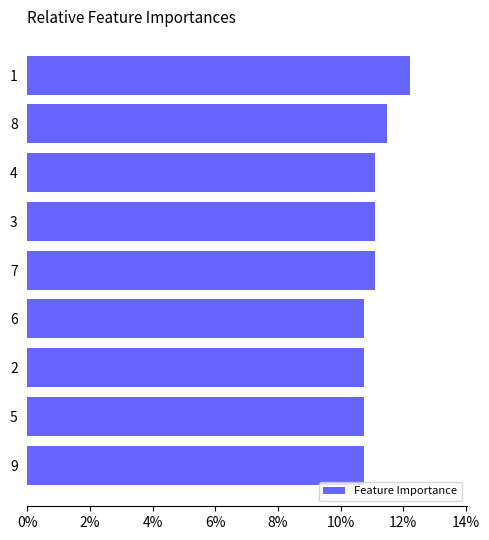

Does the chart contain stacked bars?

No